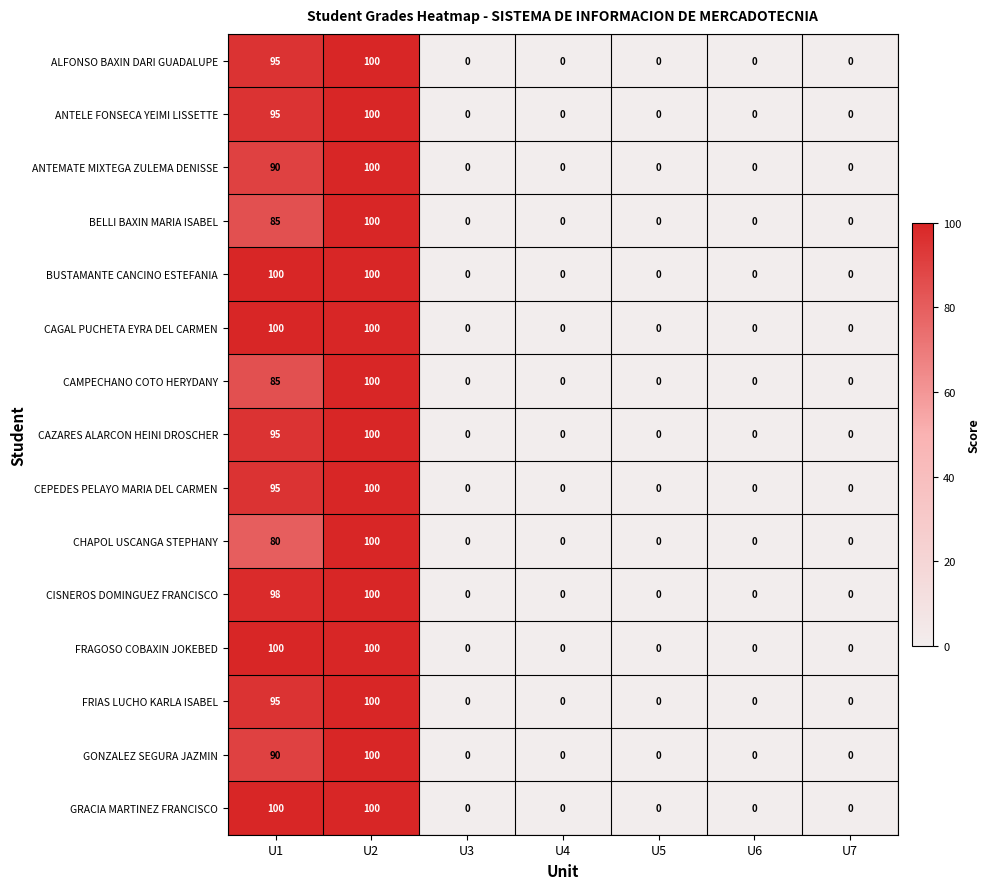

How many data points in CAGAL PUCHETA EYRA DEL CARMEN are above 0?

2